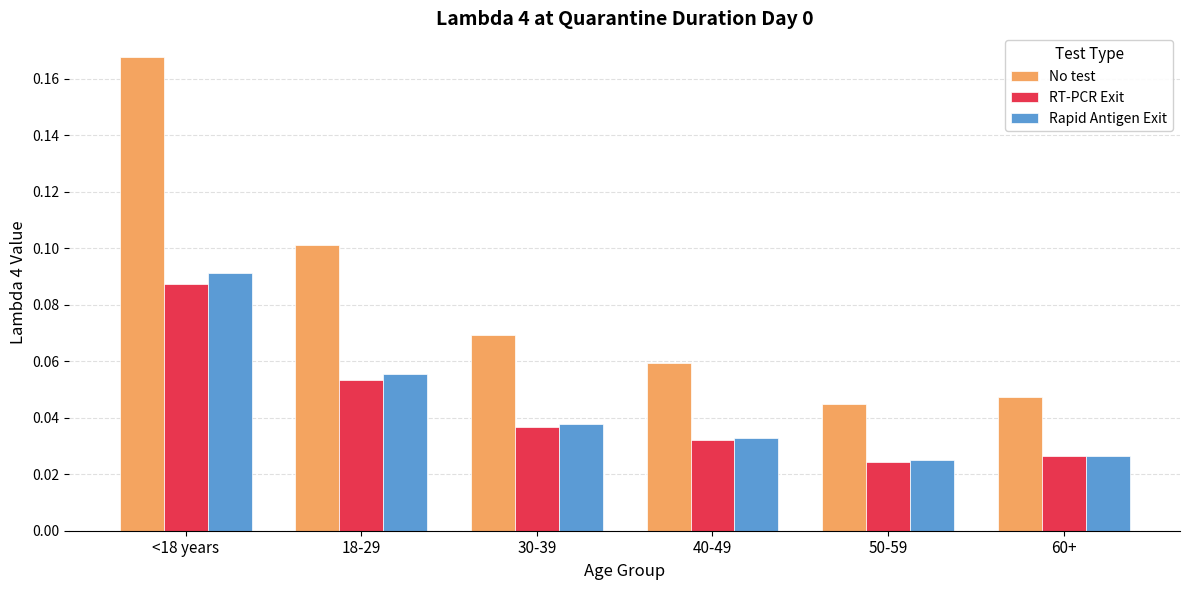

Which category has the highest value in the Rapid Antigen Exit series?

<18 years